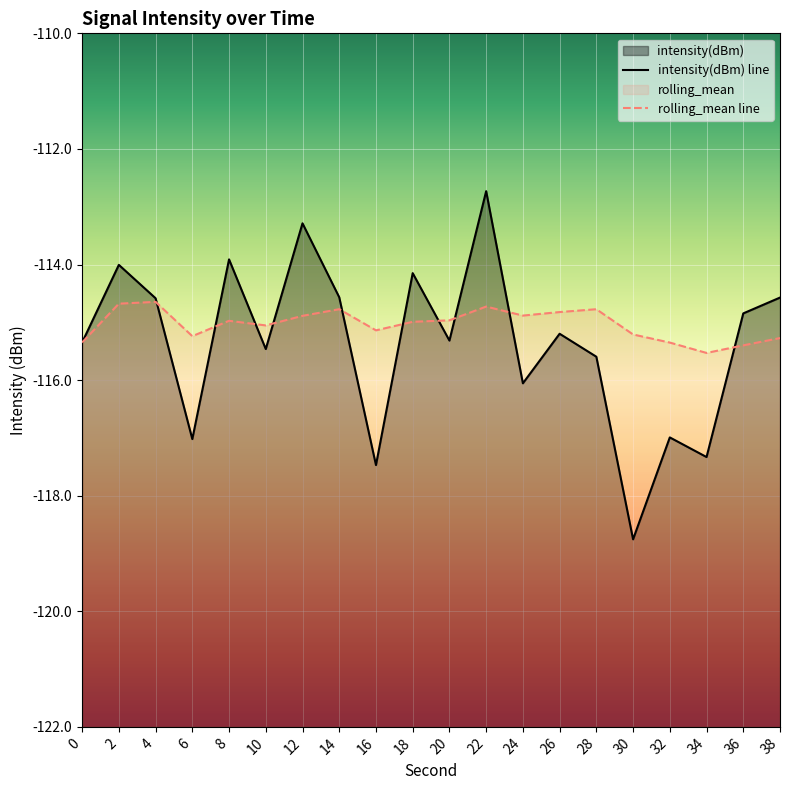

Is it true that rolling_mean equals -115.0 at 8?

True